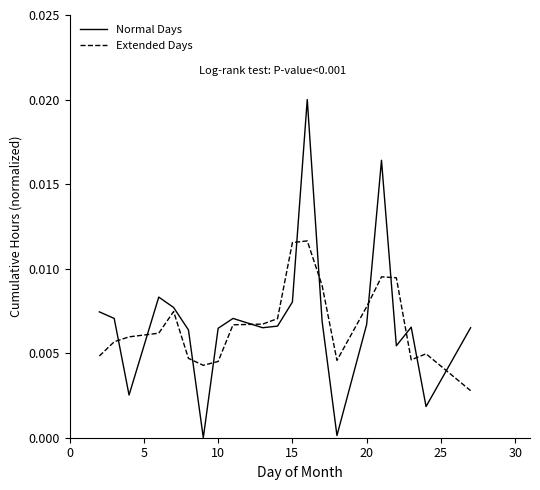

How many series are shown in this chart?

2